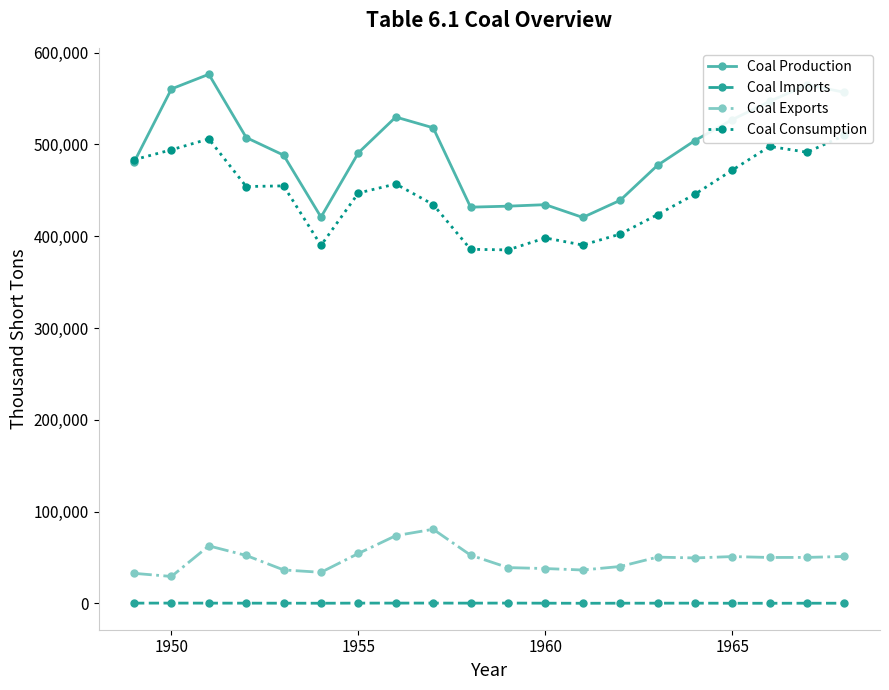

True or false: Coal Production and Coal Imports cross at least once.

False